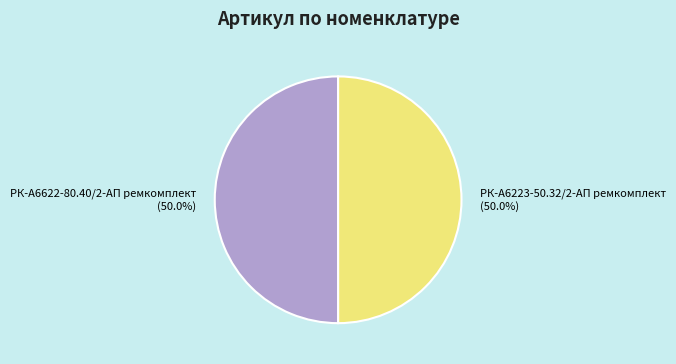

Count the number of slices in the pie.

2